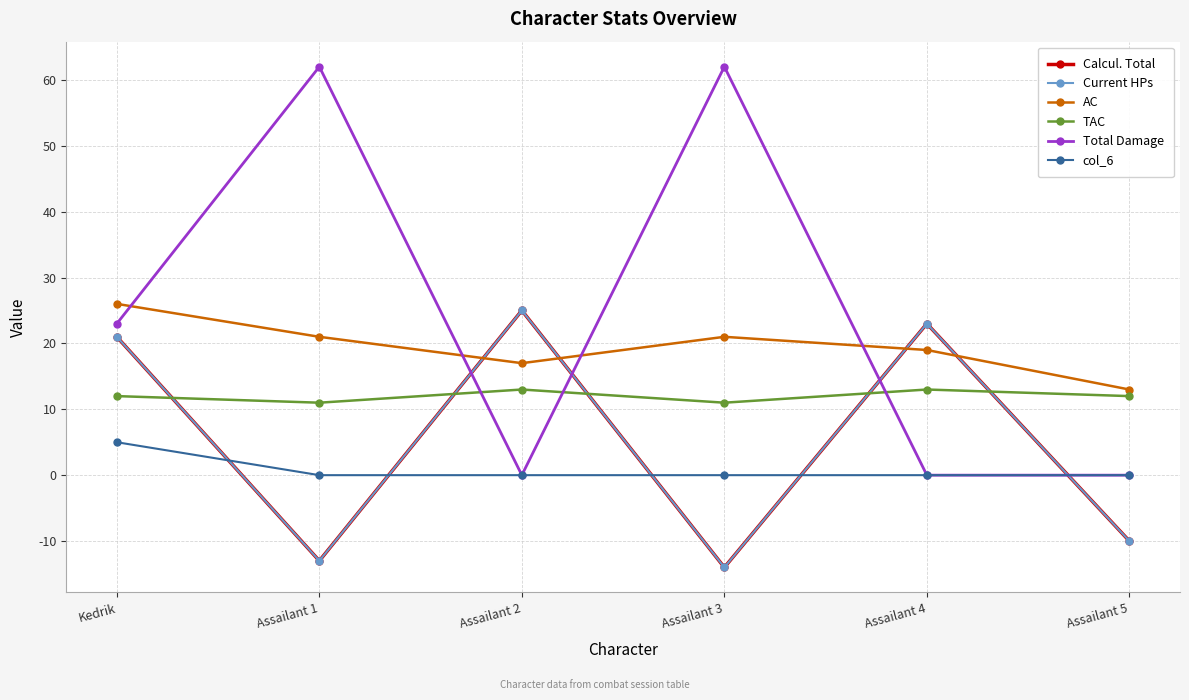

At which category is the sum across all series the highest?

Kedrik